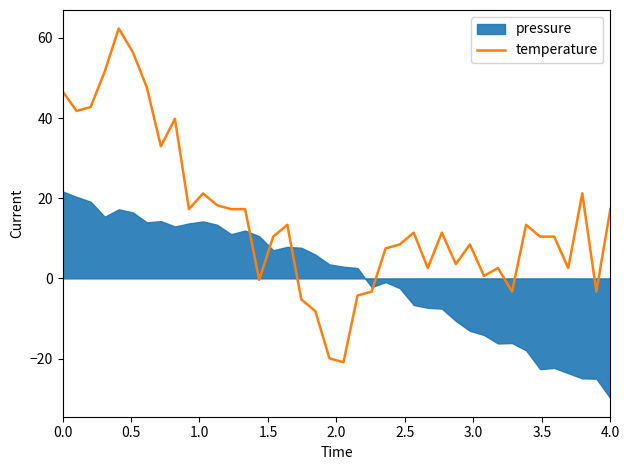

What is the difference between the maximum and minimum values?

83.3